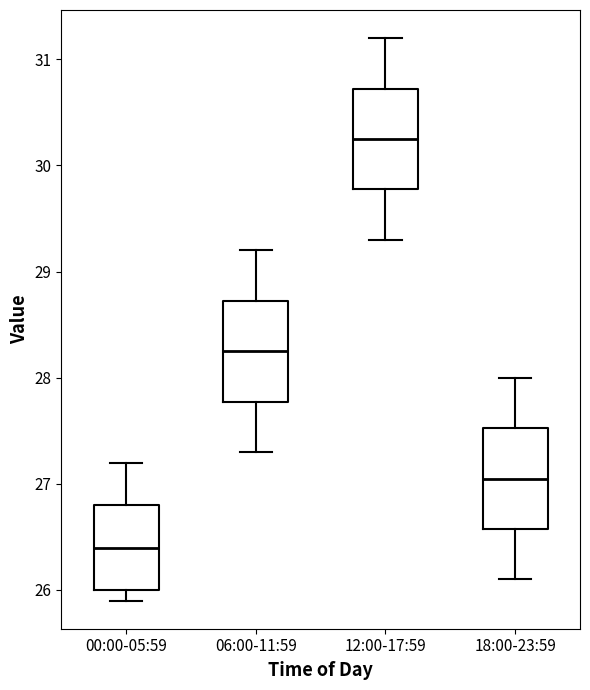

Reading left to right, transcribe this box plot: for each box, give where its median line is, the range the box spans, and where its two whiskers end, as read against the y-axis. The values are not printed on the chart, so give them approximately, as read against the axis.

00:00-05:59: median 26.4, box 26.0 to 26.8, whiskers 25.9 to 27.2
06:00-11:59: median 28.3, box 27.8 to 28.7, whiskers 27.3 to 29.2
12:00-17:59: median 30.3, box 29.8 to 30.7, whiskers 29.3 to 31.2
18:00-23:59: median 27.1, box 26.6 to 27.5, whiskers 26.1 to 28.0